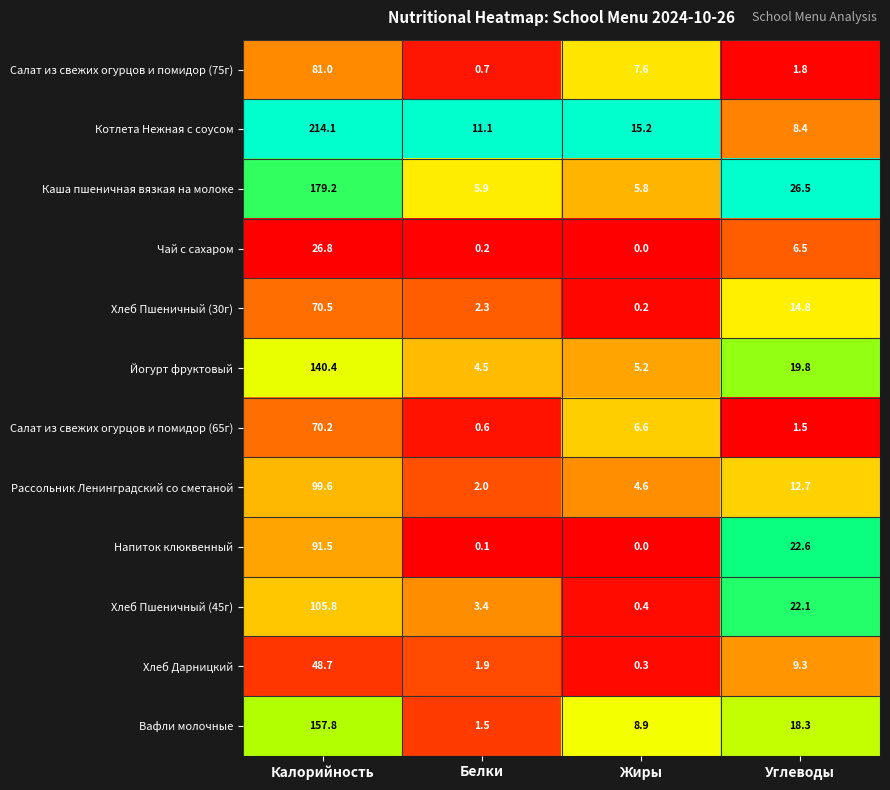

The value of Салат из свежих огурцов и помидор (75г) at Углеводы is 1.8. True or false?

True